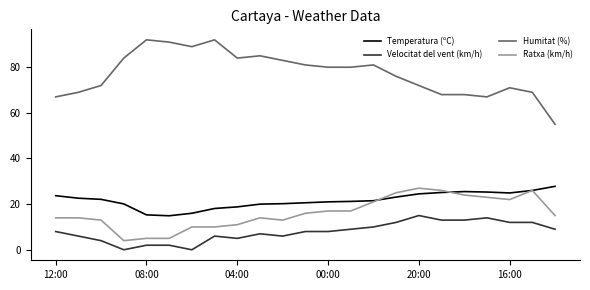

Which series has the widest spread of values?

Humitat (%)